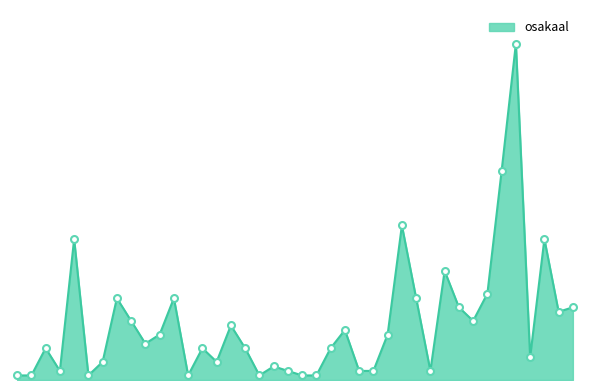

At which category does the chart reach its peak across all series?

SV